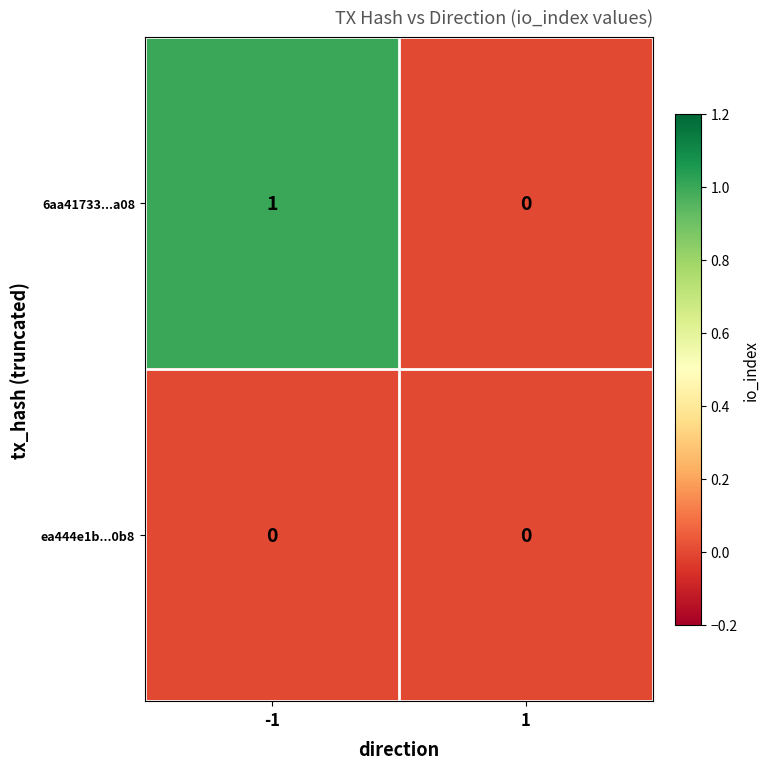

What is the maximum value shown in the chart?

1